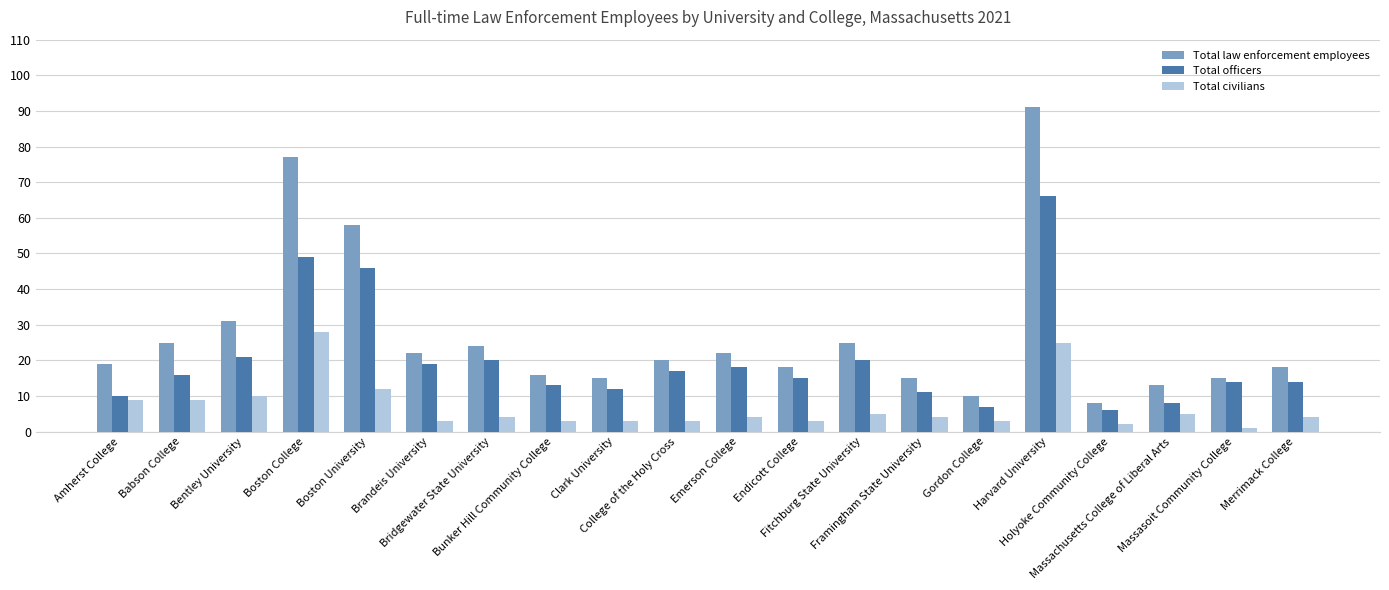

What is the sum of all Total law enforcement employees values?

542